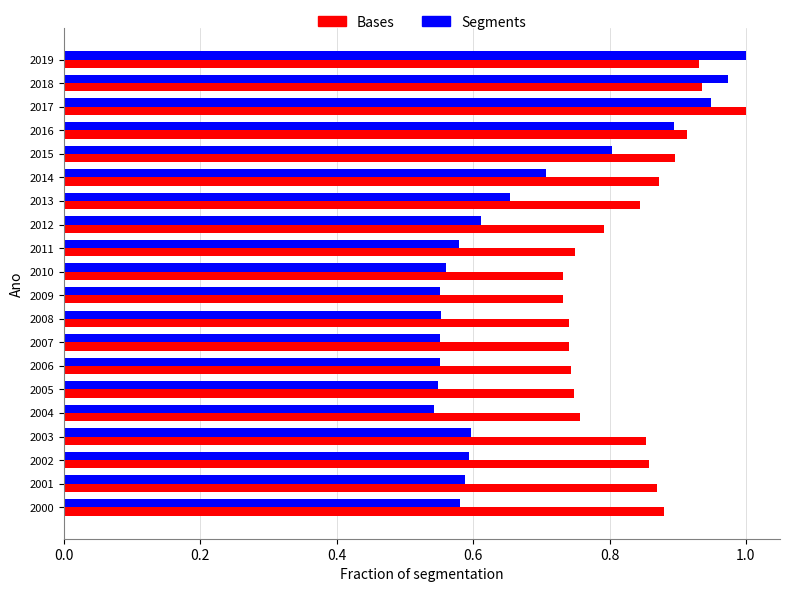

What is the total value across all series at 2002?

1.5